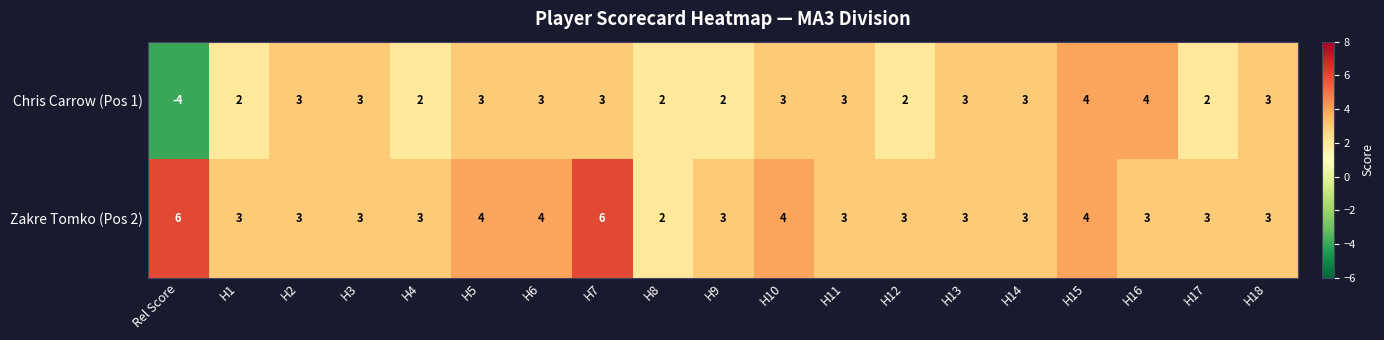

Is the value of Chris Carrow (Pos 1) at H16 greater than the value of Zakre Tomko (Pos 2) at H14?

Yes